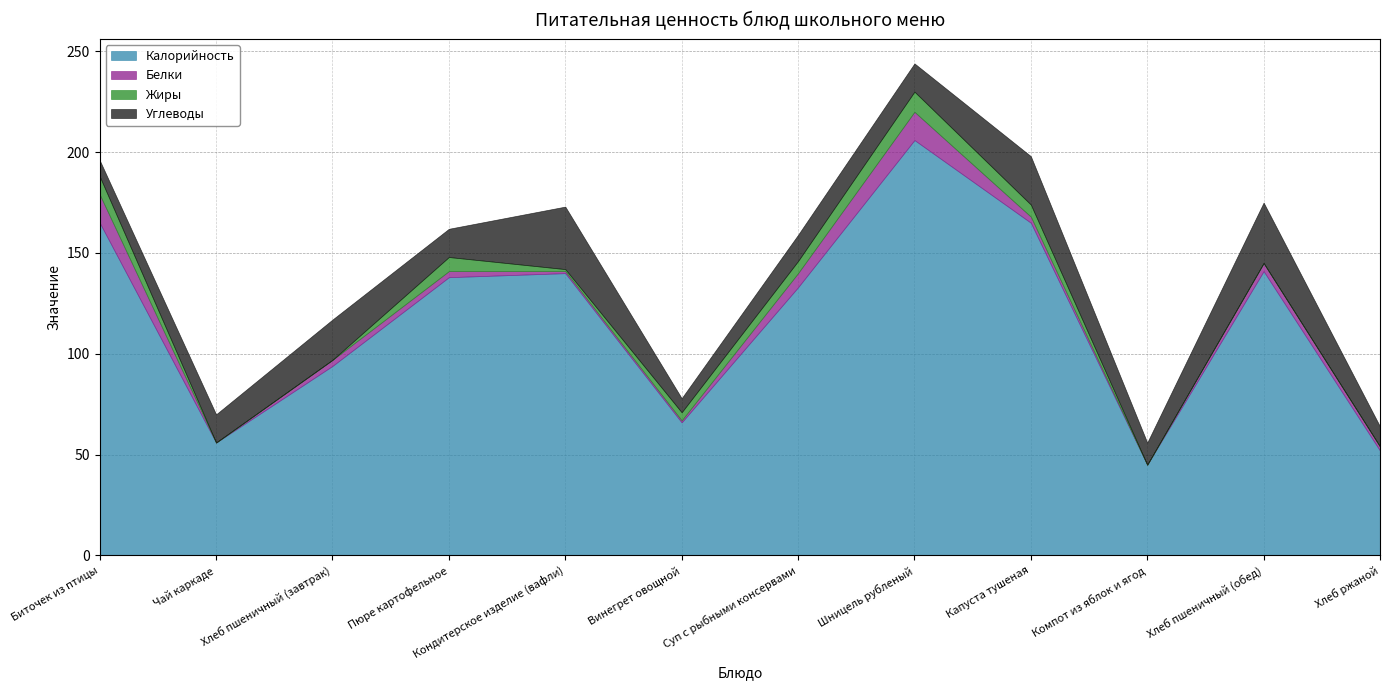

Does the chart have visible grid lines?

Yes